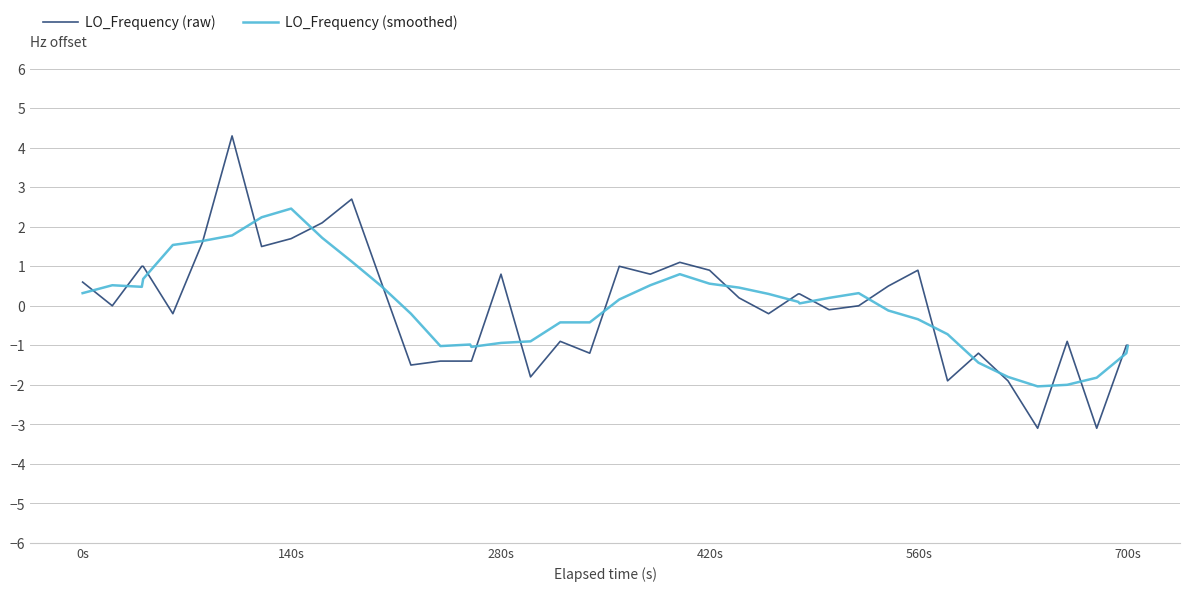

List the series in order of their peak value, highest first.

LO_Frequency (raw), LO_Frequency (smoothed)